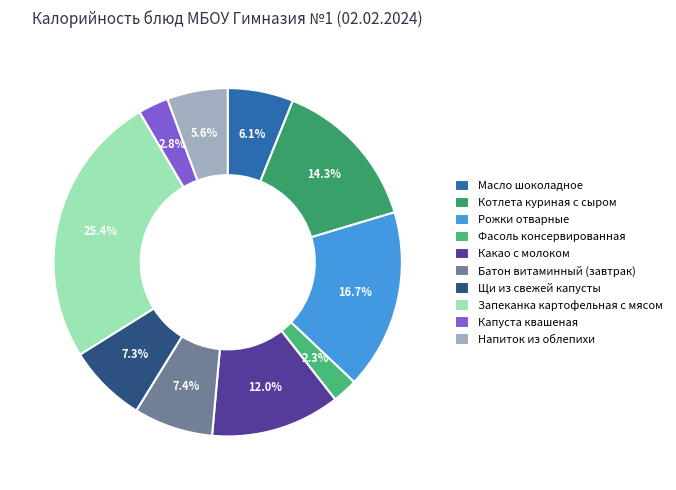

What is the change in value from Рожки отварные to Запеканка картофельная с мясом?

+93.0